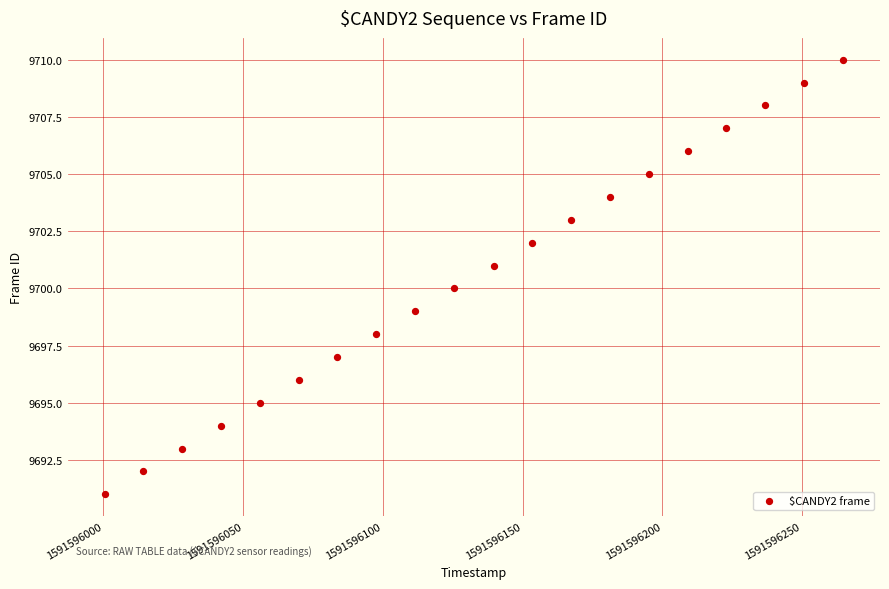

What is the range of Y values (max minus min)?

19